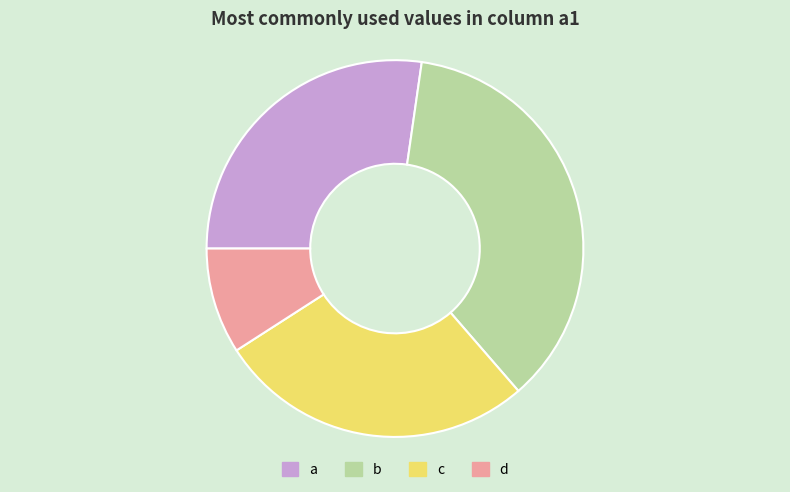

Do c and a together represent more than half of the pie?

Yes